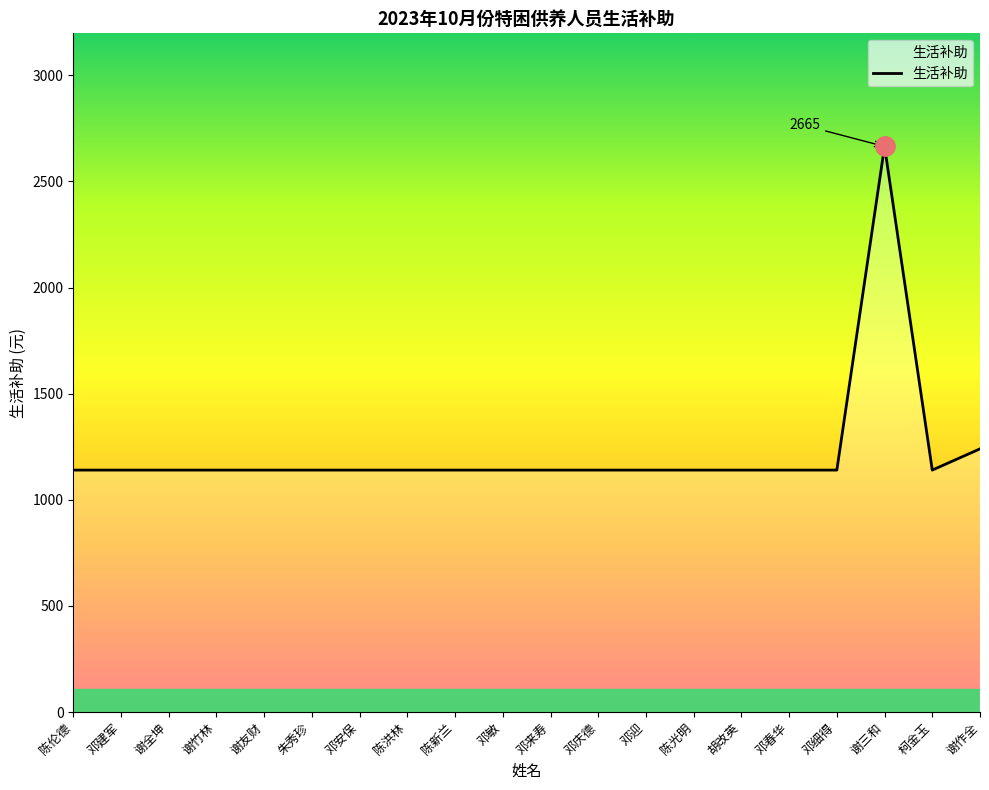

The value at 邓来寿 is 1526. True or false?

False